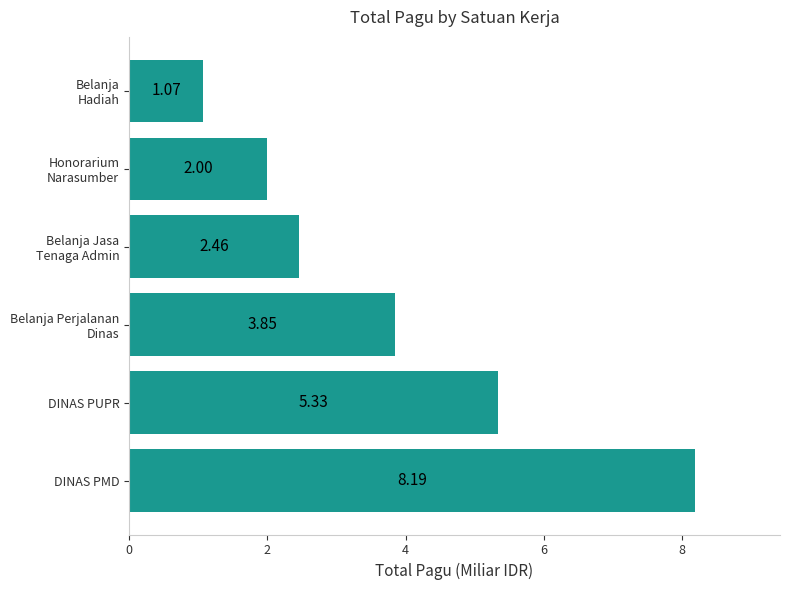

Approximately how many times larger is the value at DINAS PUPR compared to DINAS PMD?

0.7